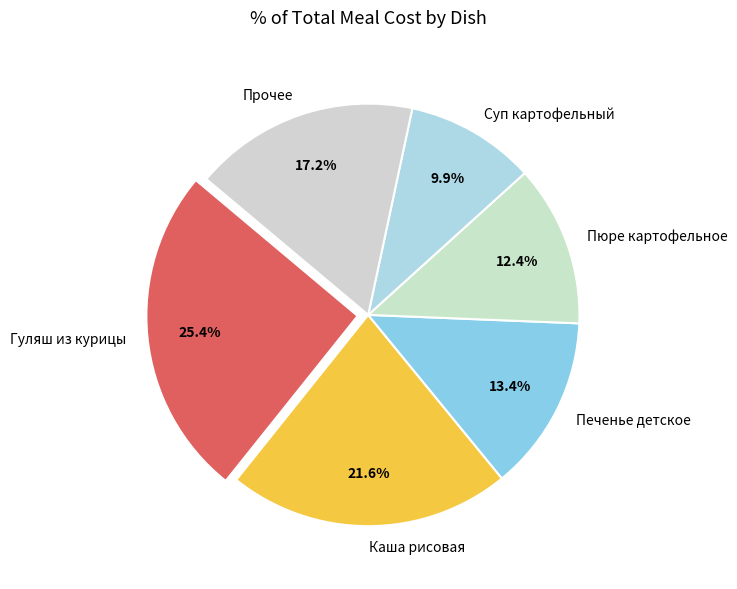

How many slices are in this pie chart?

6